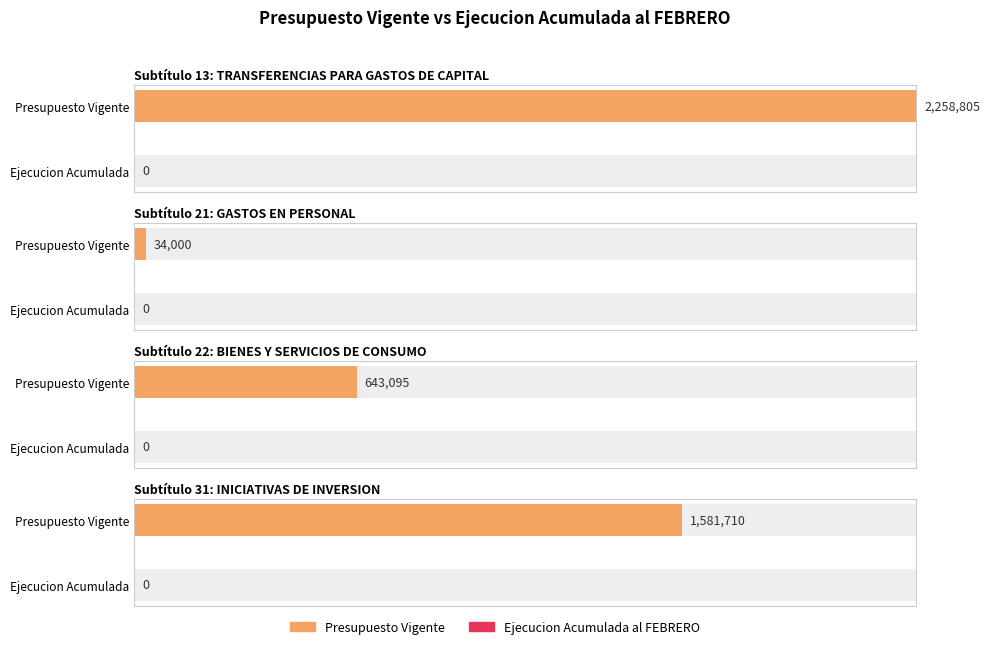

What is the sum of the Presupuesto Vigente values at 21 and 31?

1615710